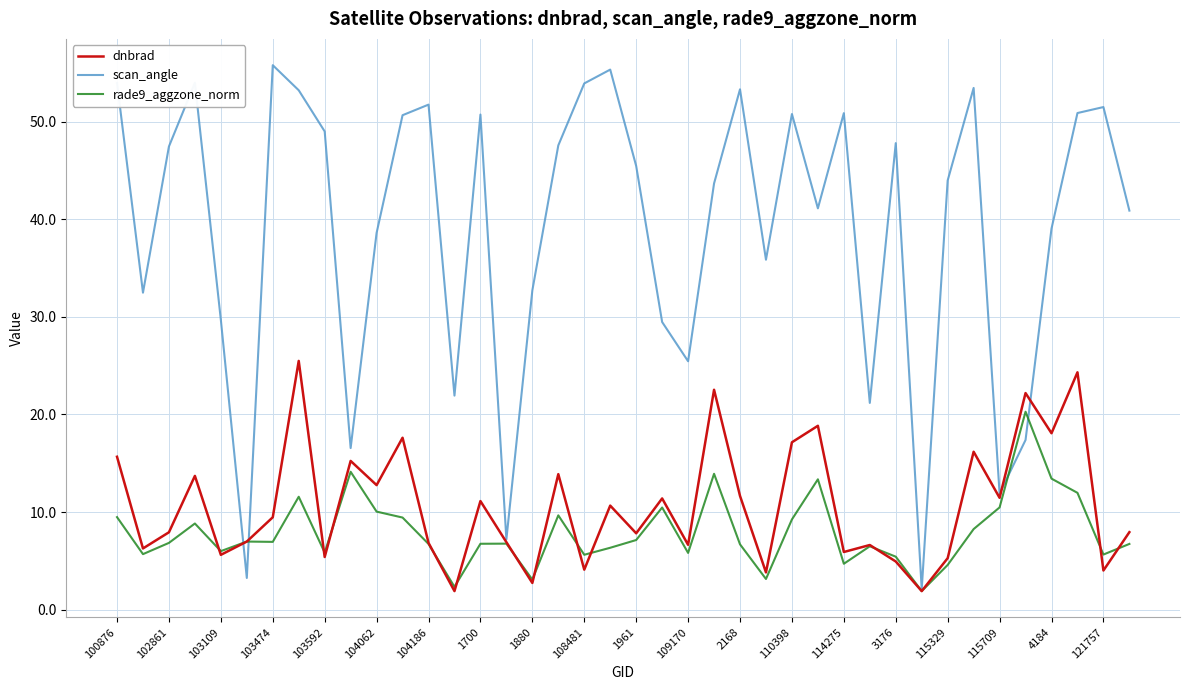

Which series has the largest total across all categories?

scan_angle